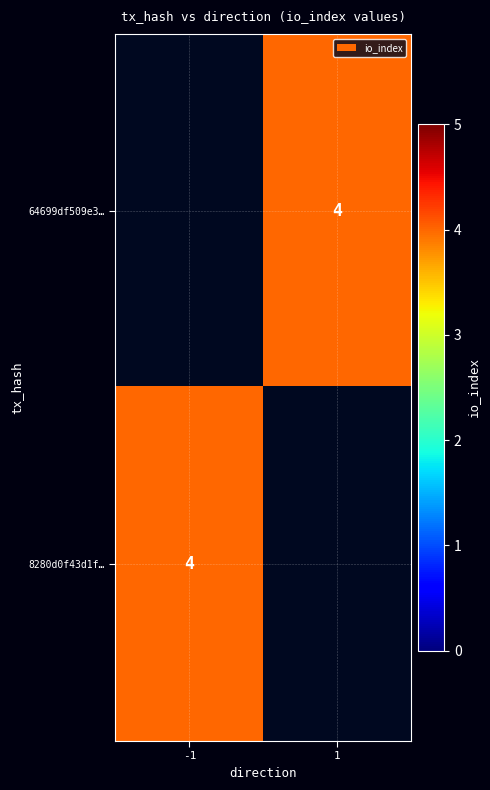

Is the value of 8280d0f43d1f… at 1 greater than the value of 64699df509e3… at -1?

No